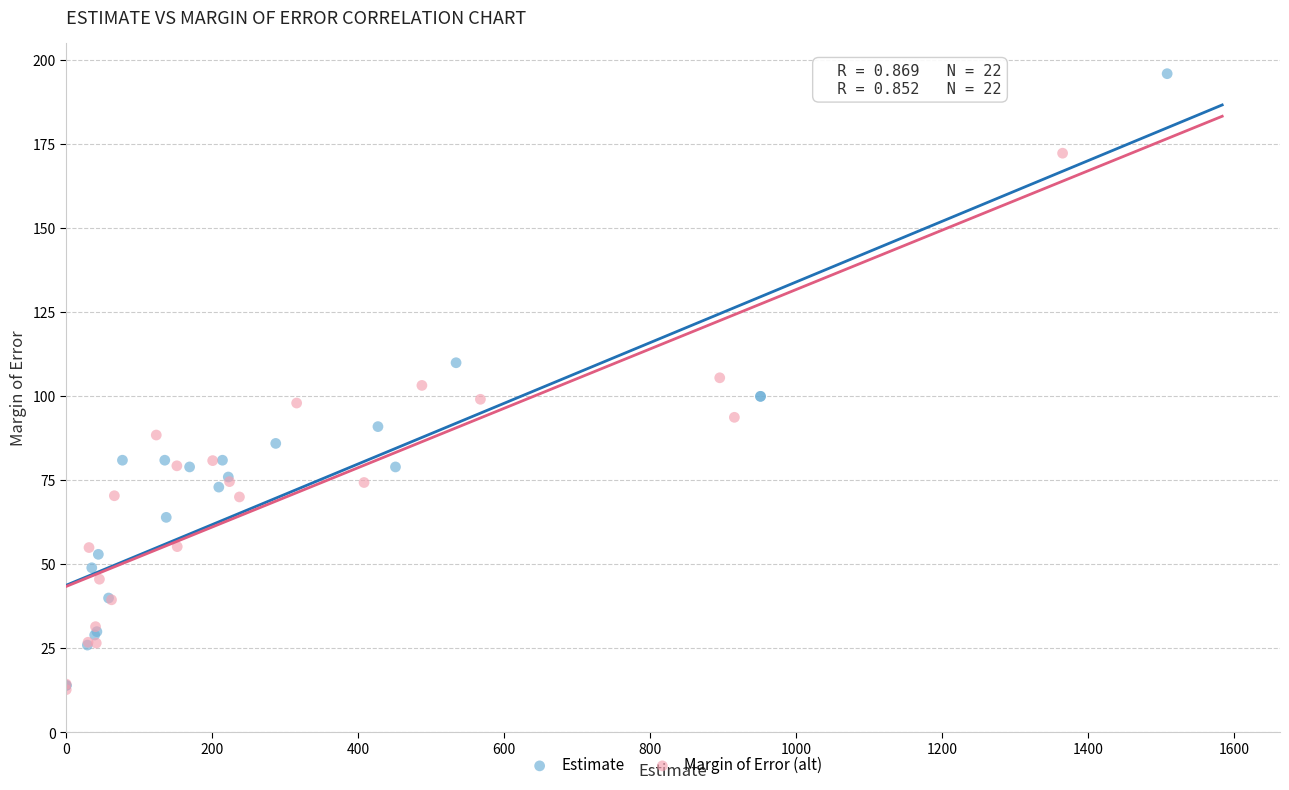

Which series contains the highest Y value?

Estimate